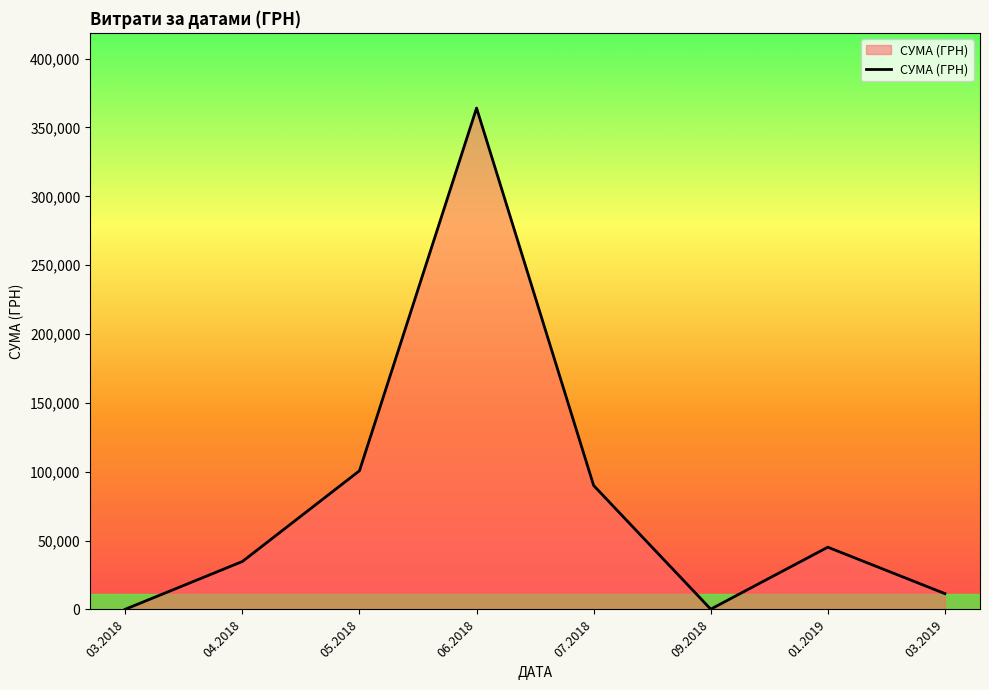

Is it true that the value at 04.2018 is 34828.1?

True